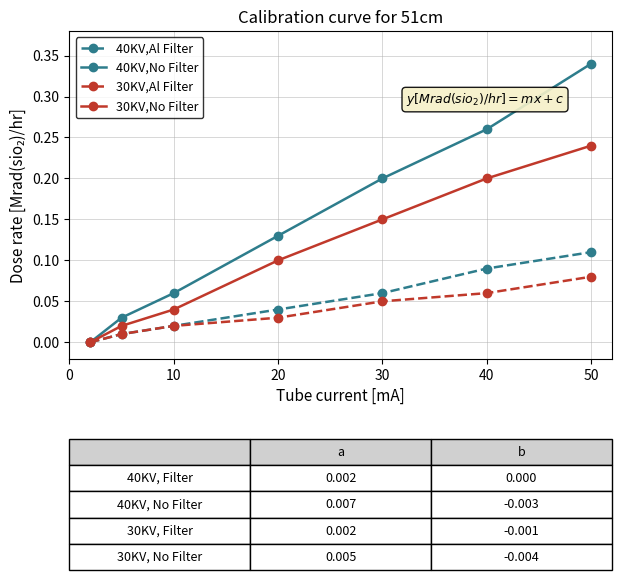

True or false: 40KV,No Filter has more than 2 points higher than both neighbors.

False